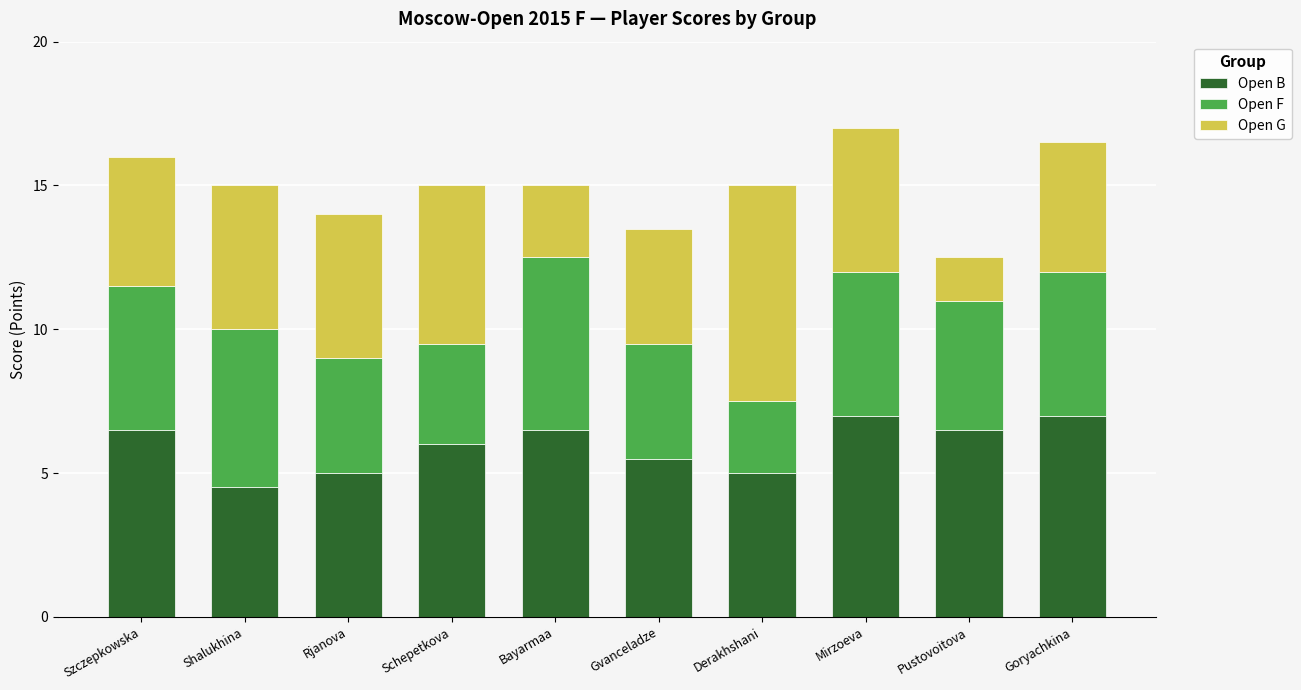

What is the total value across all series at Rjanova?

14.0